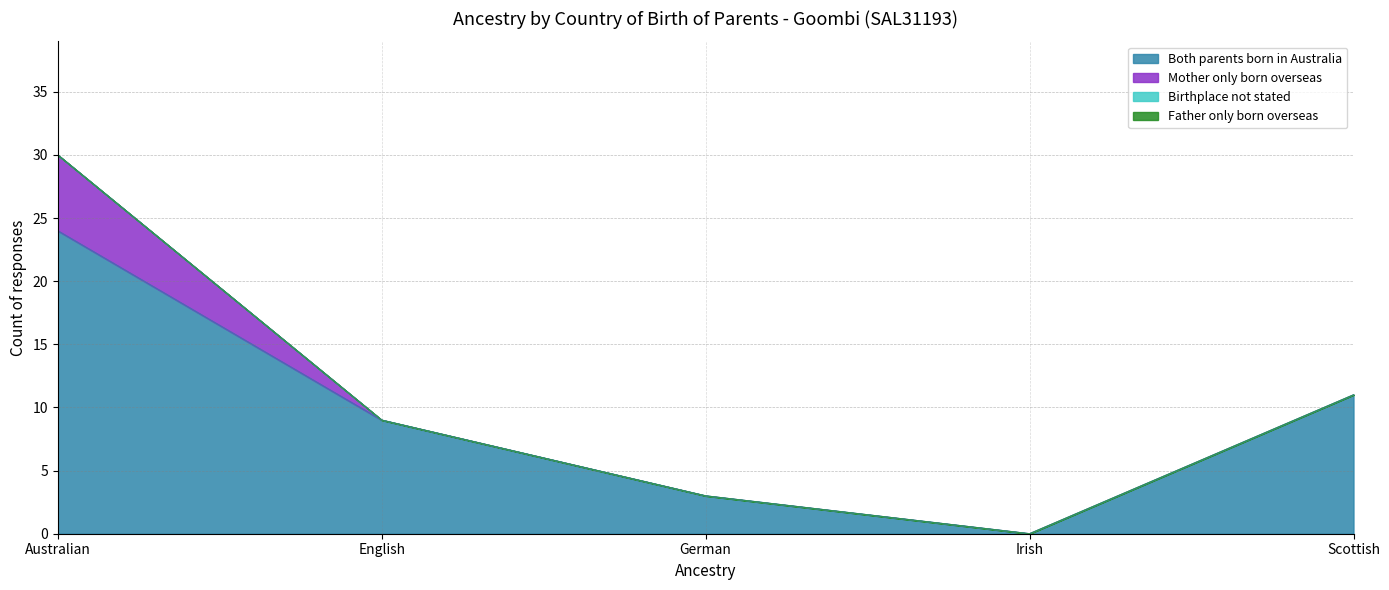

Is the value of Both parents born in Australia at English greater than the value of Mother only born overseas at German?

Yes